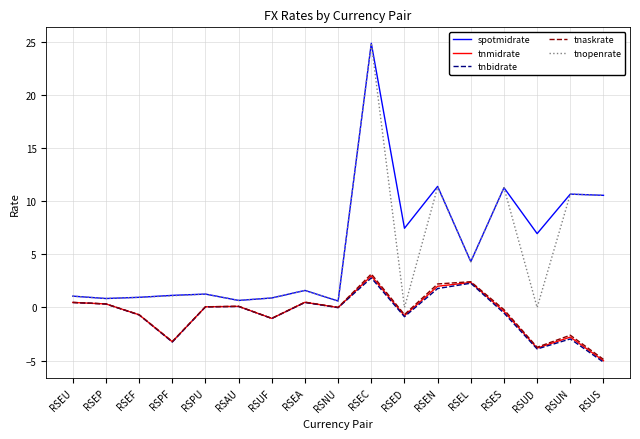

Which series has the widest spread of values?

tnopenrate